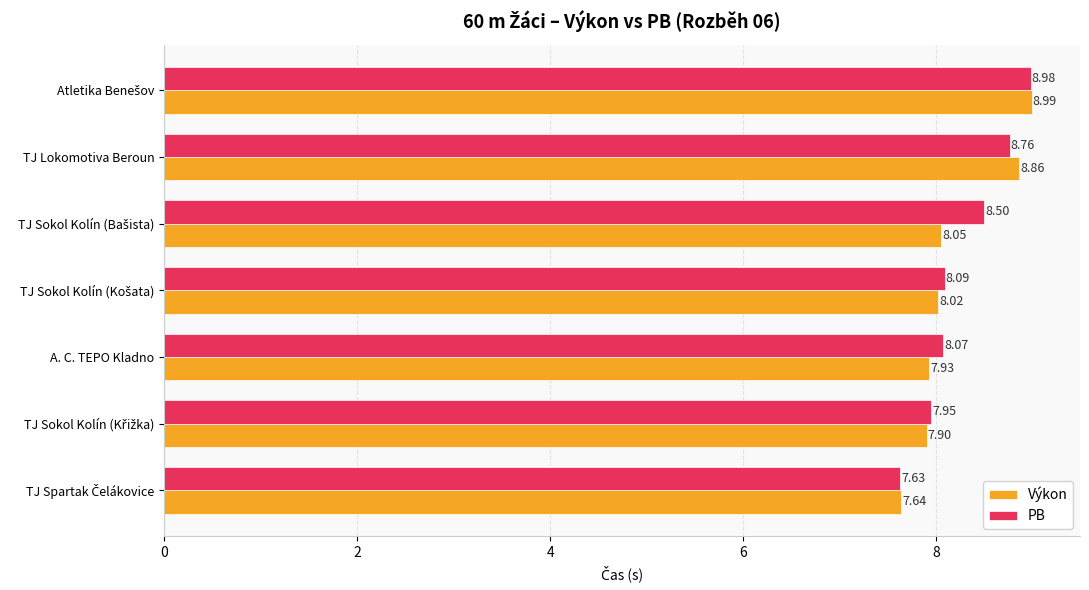

List the series in order of their overall mean, highest first.

PB, Výkon